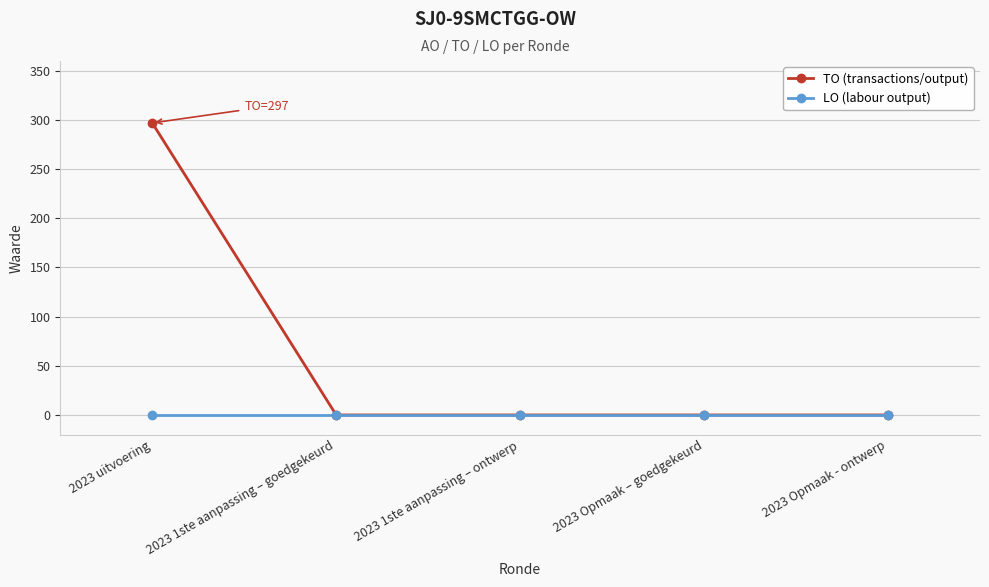

Which series has the widest spread of values?

TO (transactions/output)